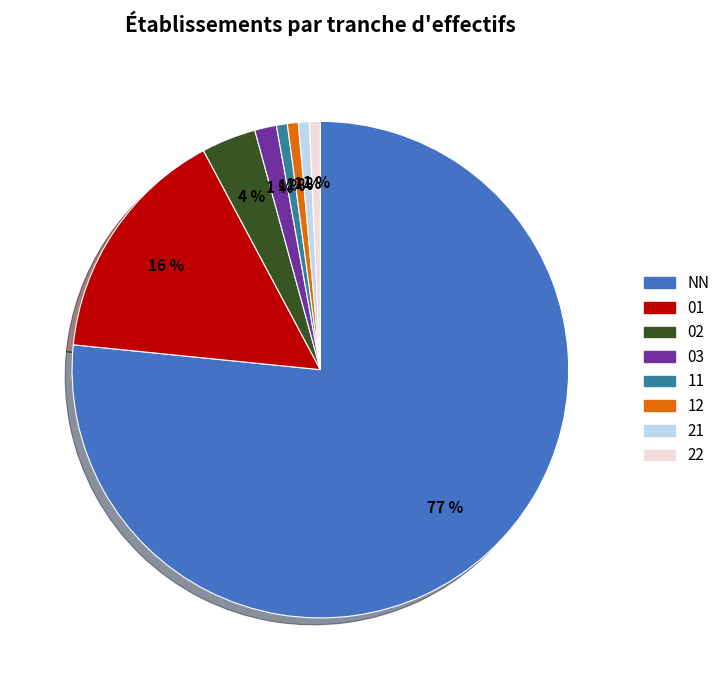

Is there a majority slice in this chart?

Yes